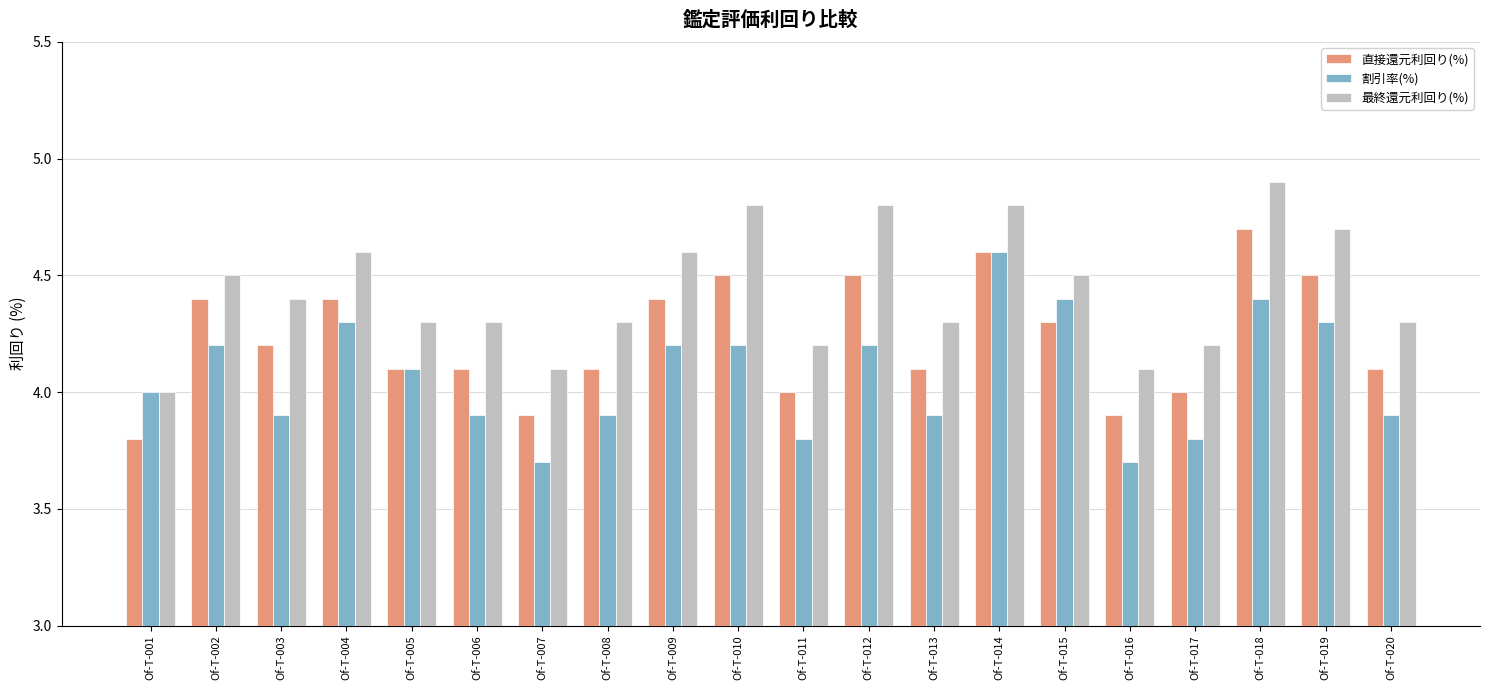

What is the spread (max minus min) of values at Of-T-016?

0.4